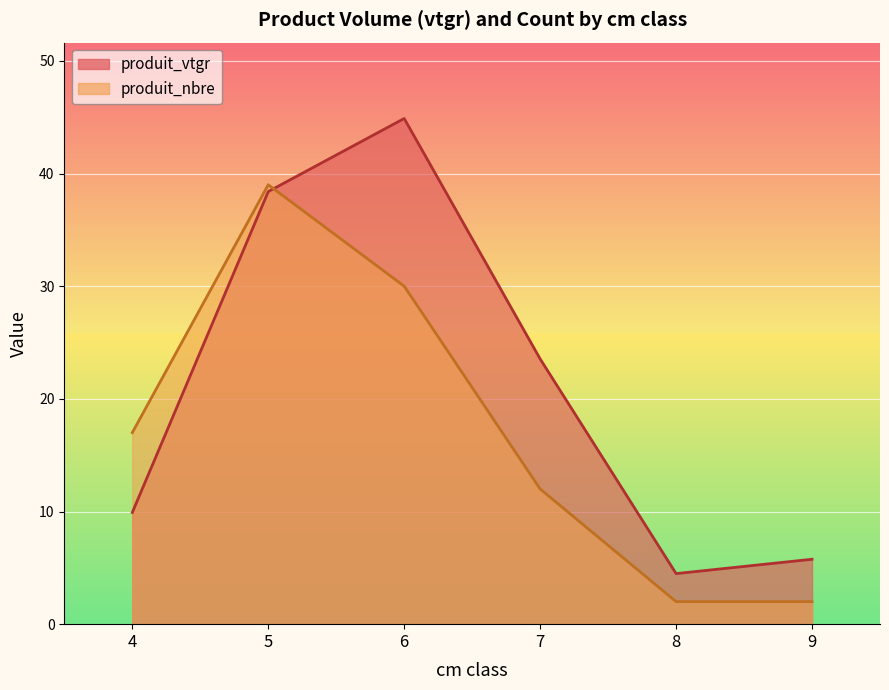

What is the total value across all series at 5?

77.4